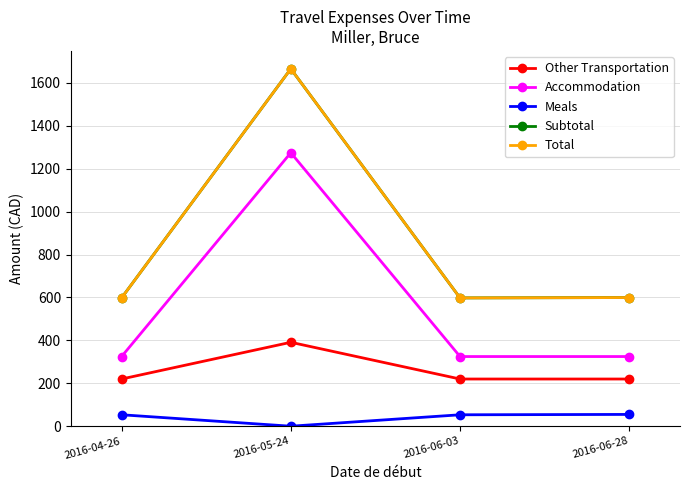

At which category does the chart reach its peak across all series?

2016-05-24